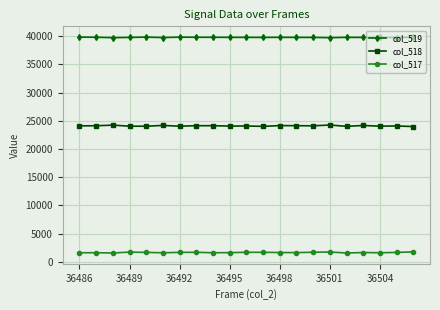

True or false: col_517 and col_519 cross at least once.

False